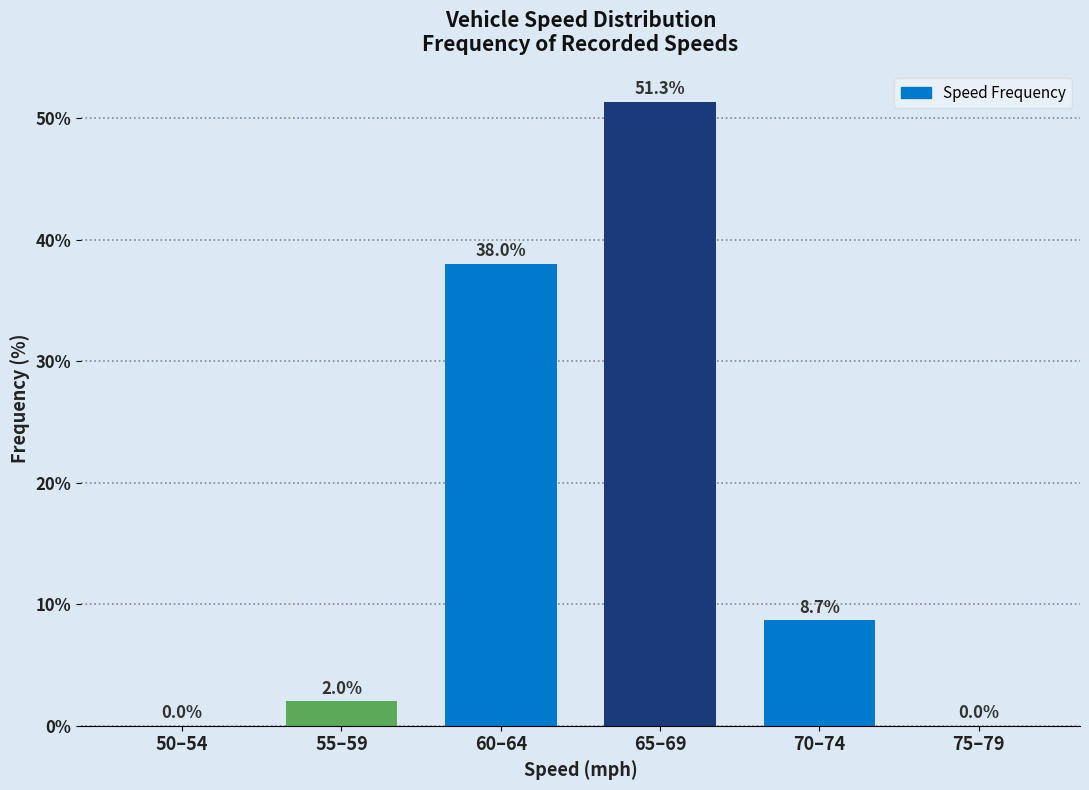

Reading right to left, transcribe all the data shown in this chart.

75–79=0.0	70–74=8.7	65–69=51.3	60–64=38.0	55–59=2.0	50–54=0.0